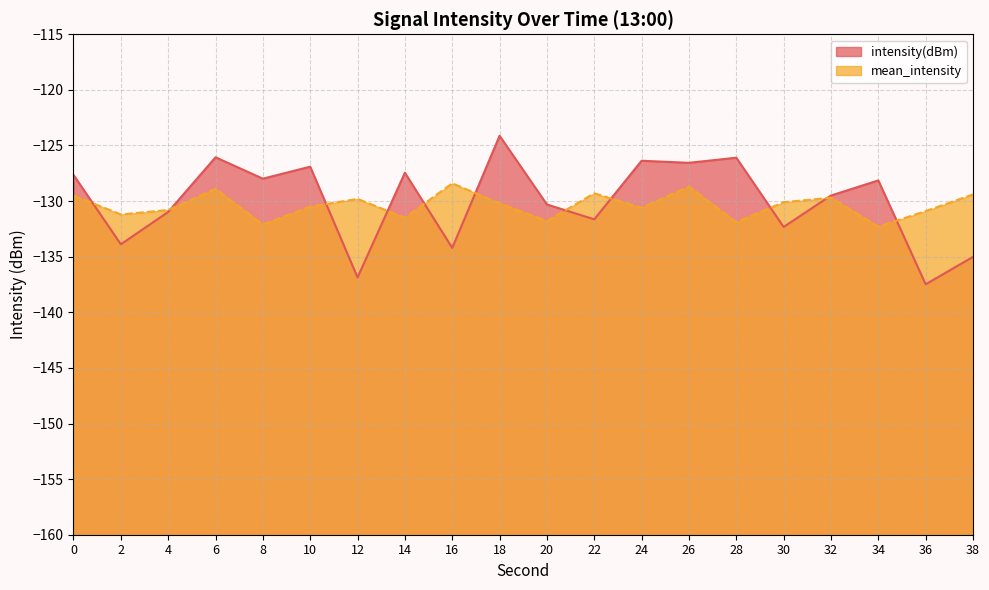

How many values in the intensity(dBm) series are below -128?

11